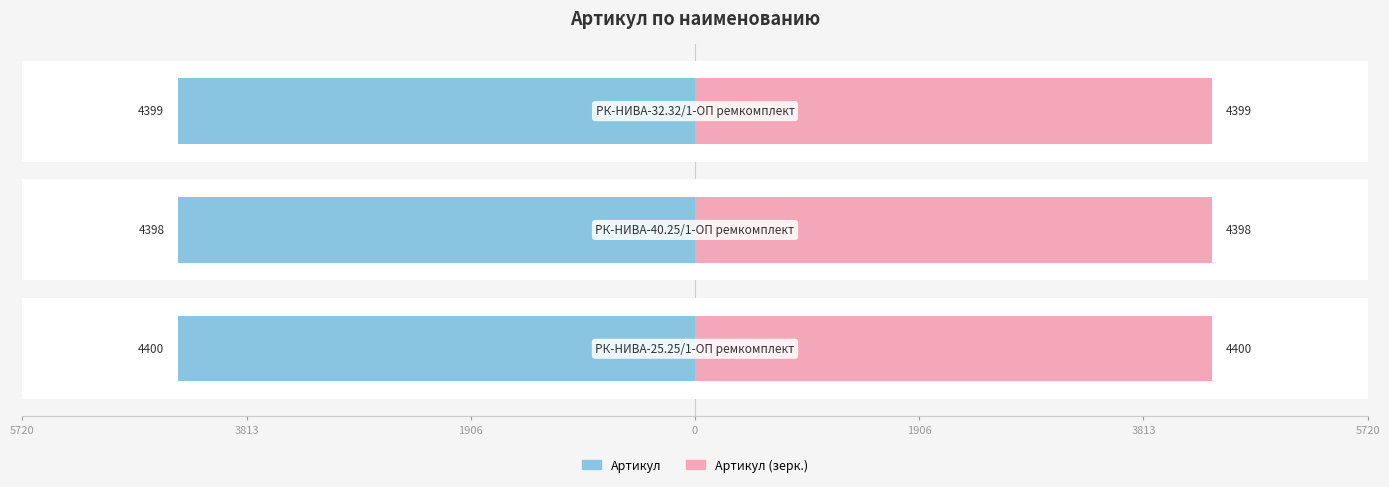

Reading right to left, what are all the values shown in this chart?

4399	4398	4400